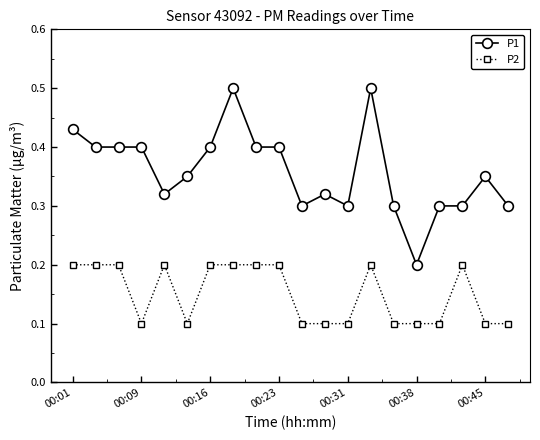

How many lines are shown in the chart?

2